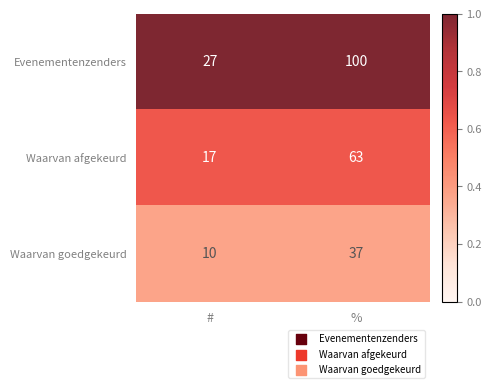

How many data points does each series have?

2